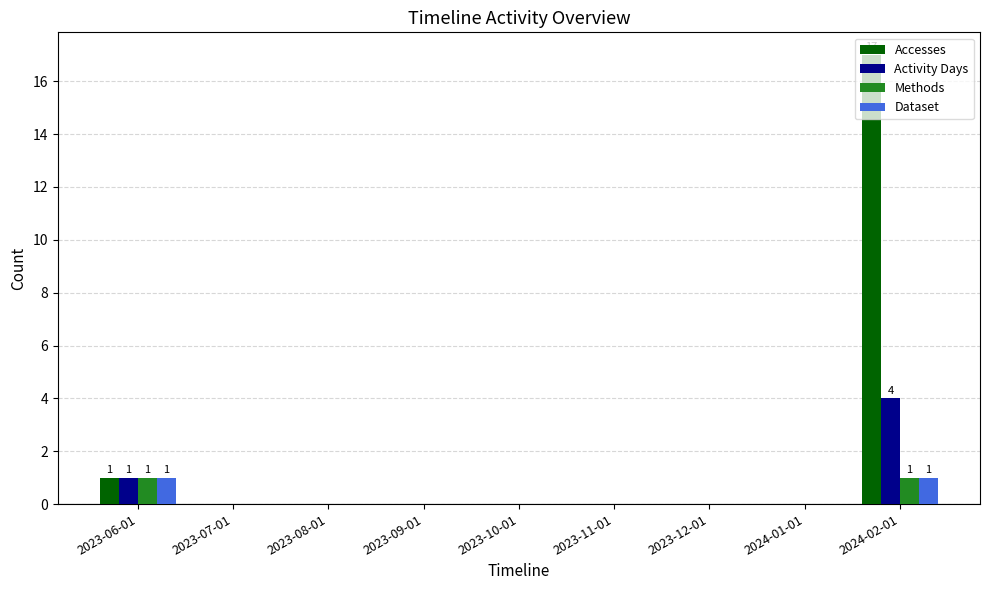

What is the sum of all Activity Days values?

5